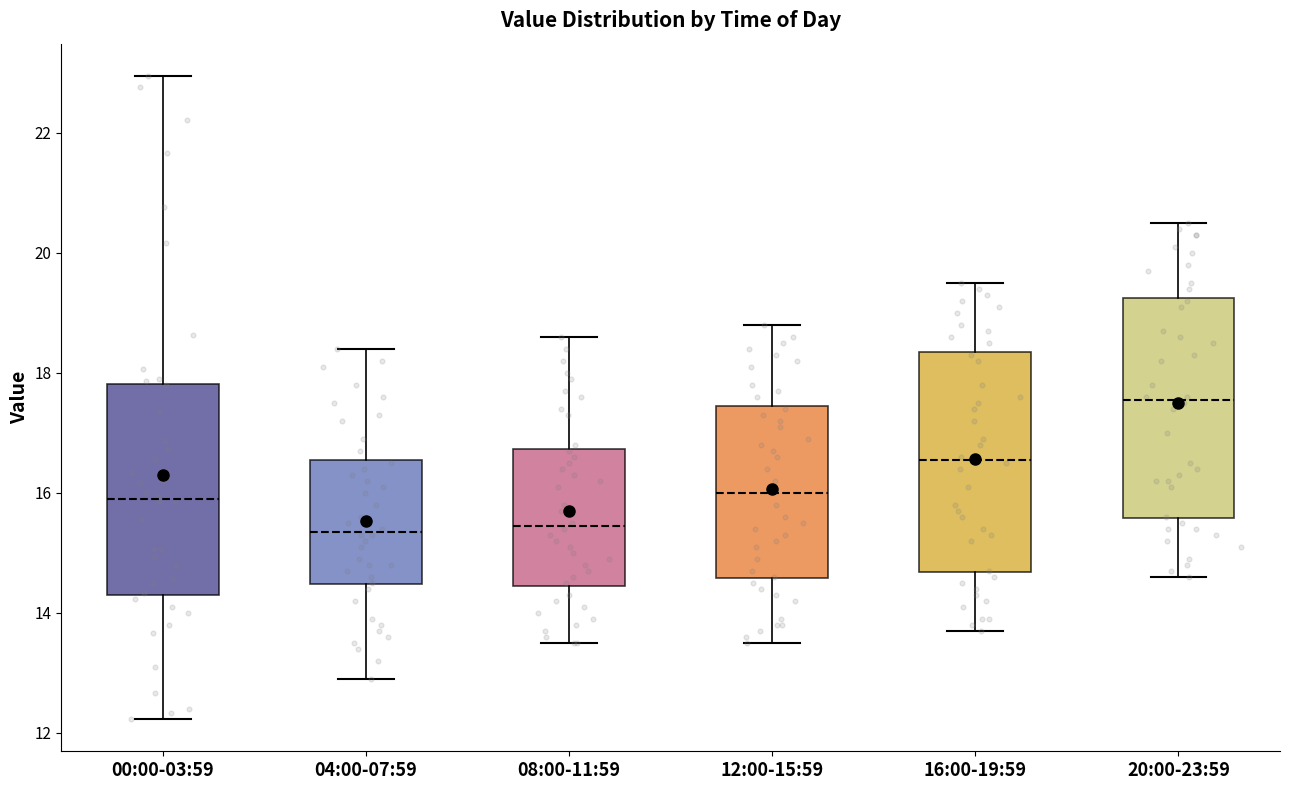

Reading left to right, transcribe this box plot: for each box, give where its median line is, the range the box spans, and where its two whiskers end, as read against the y-axis. The values are not printed on the chart, so give them approximately, as read against the axis.

00:00-03:59: median 16.0, box 14.4 to 17.8, whiskers 12.2 to 23.0
04:00-07:59: median 15.4, box 14.4 to 16.6, whiskers 13.0 to 18.4
08:00-11:59: median 15.4, box 14.4 to 16.8, whiskers 13.6 to 18.6
12:00-15:59: median 16.0, box 14.6 to 17.4, whiskers 13.6 to 18.8
16:00-19:59: median 16.6, box 14.6 to 18.4, whiskers 13.8 to 19.6
20:00-23:59: median 17.6, box 15.6 to 19.2, whiskers 14.6 to 20.6